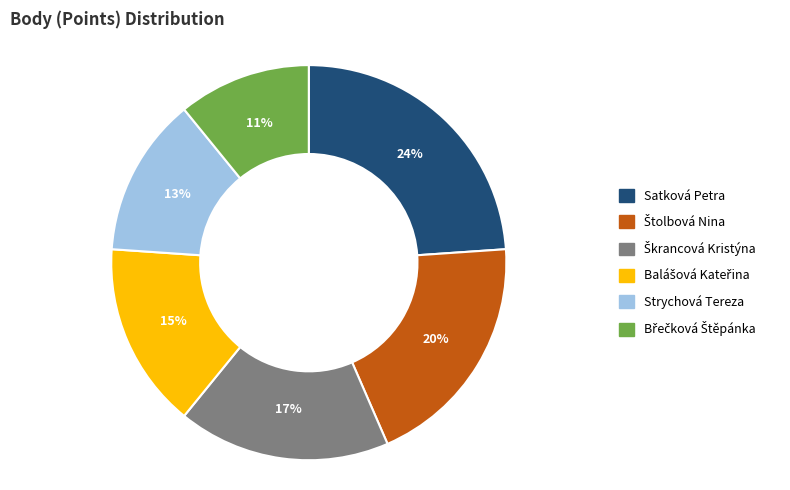

Is it true that Satková Petra is 24% of the pie?

True